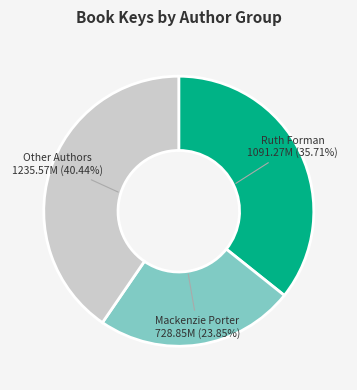

Count the number of slices in the pie.

3